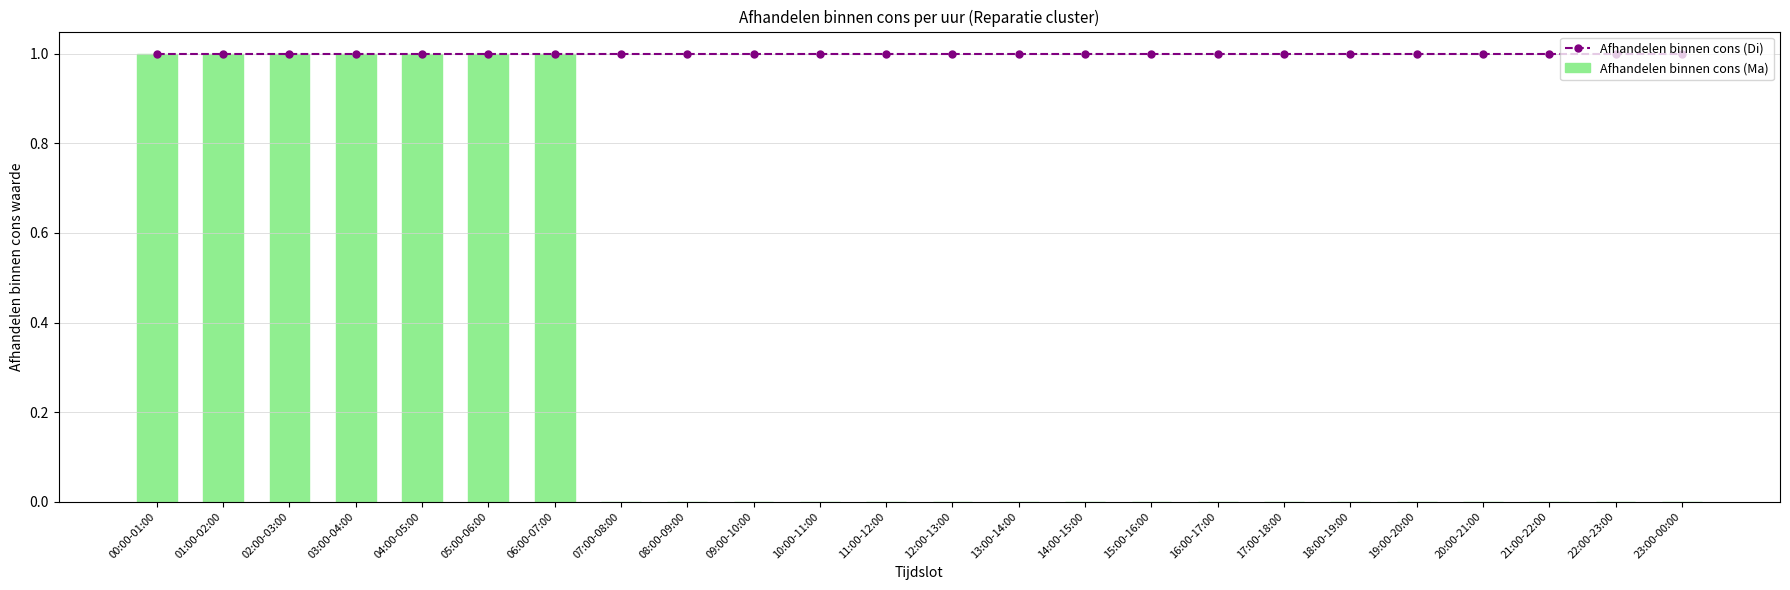

Between 17:00-18:00 and 21:00-22:00, which series saw the biggest shift?

Afhandelen binnen cons (Di)